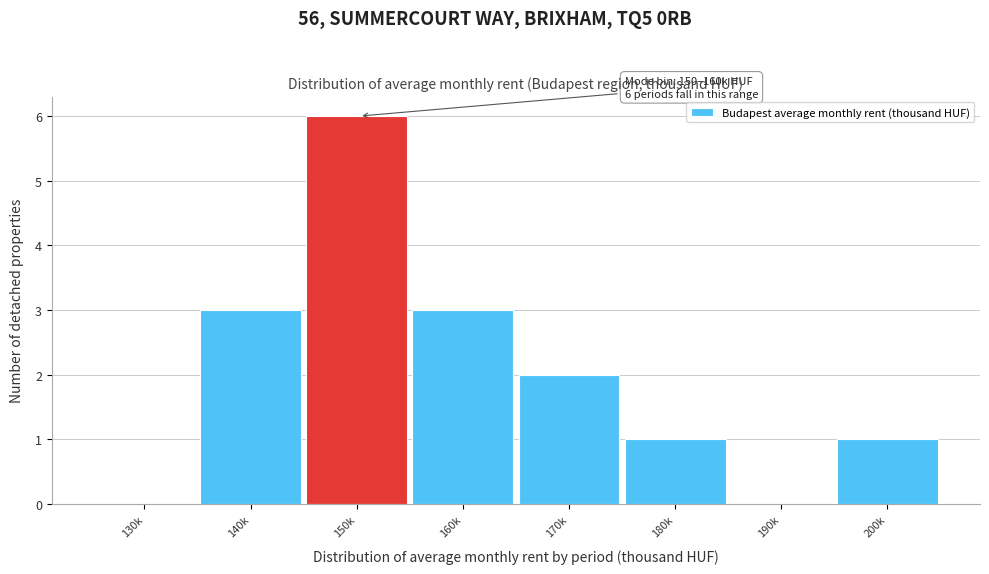

Reading left to right, list all the values displayed in this chart.

130k=0	140k=3	150k=6	160k=3	170k=2	180k=1	190k=0	200k=1